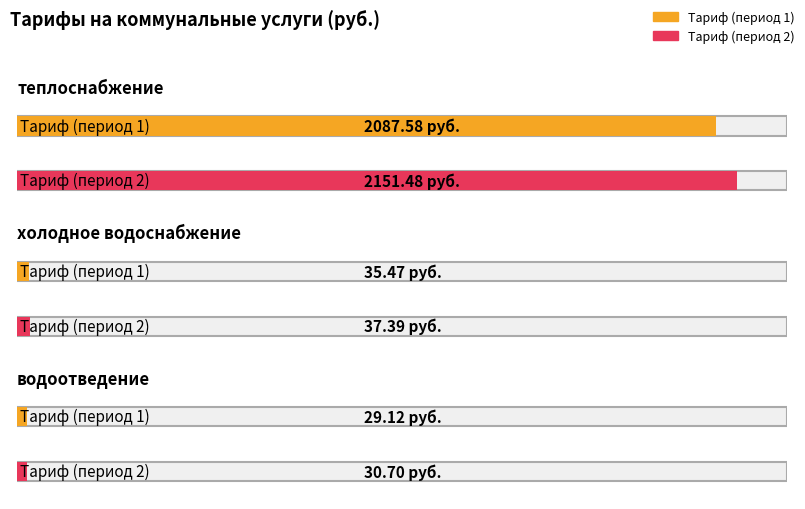

At how many categories does at least one series exceed 535?

1